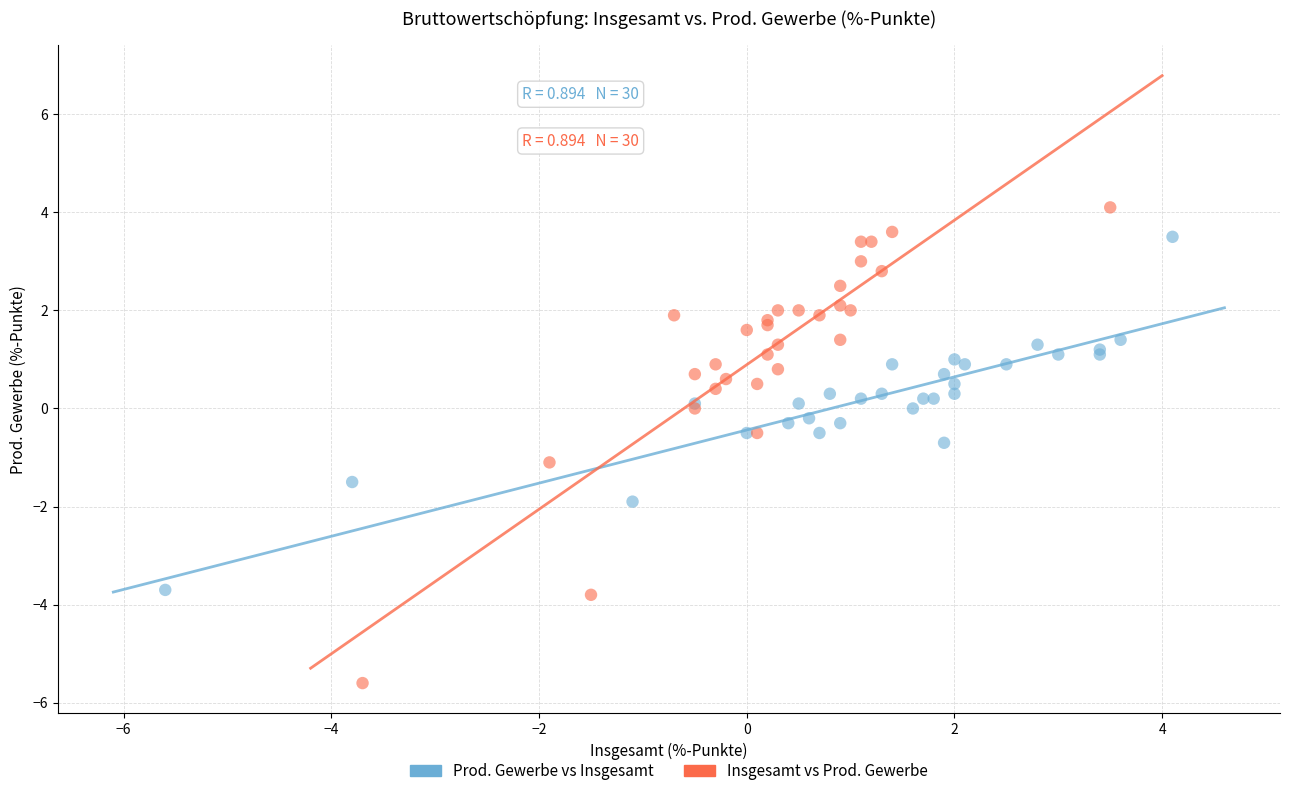

Which series contains the highest Y value?

Insgesamt vs Prod. Gewerbe